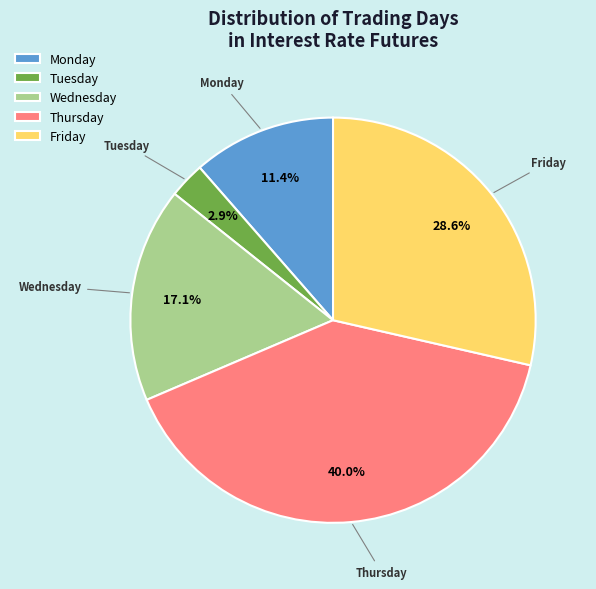

Rank the categories by value from lowest to highest.

Tuesday, Monday, Wednesday, Friday, Thursday